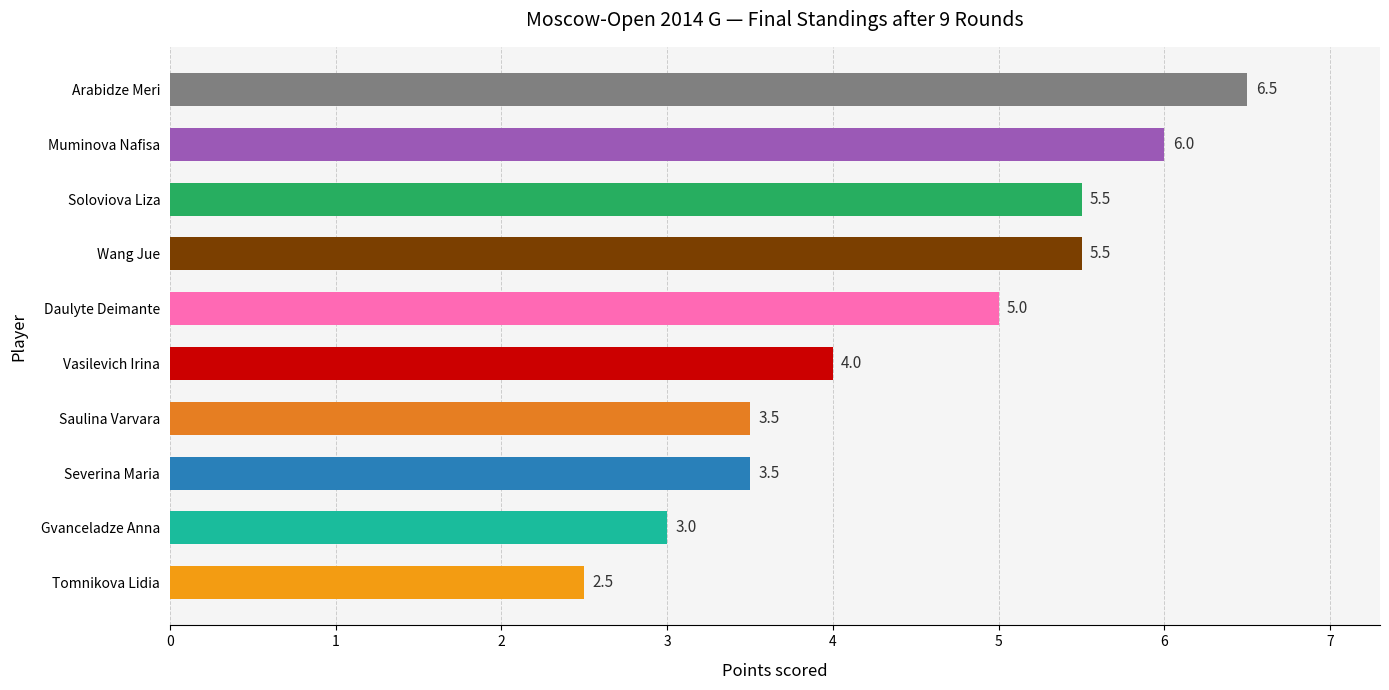

Count the number of categories in the chart.

10